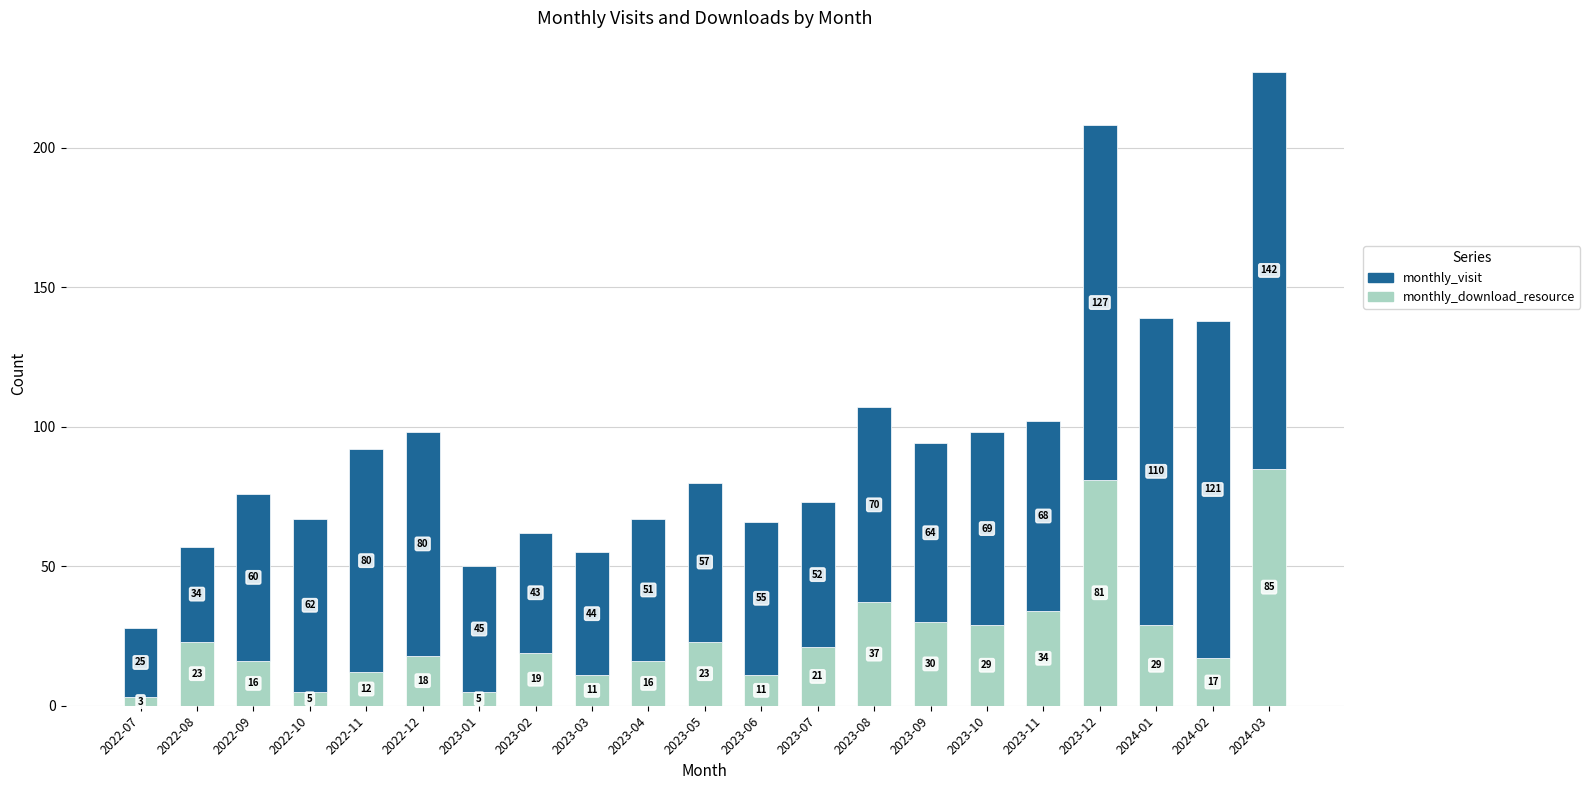

What is the total value across all series at 2023-08?

107